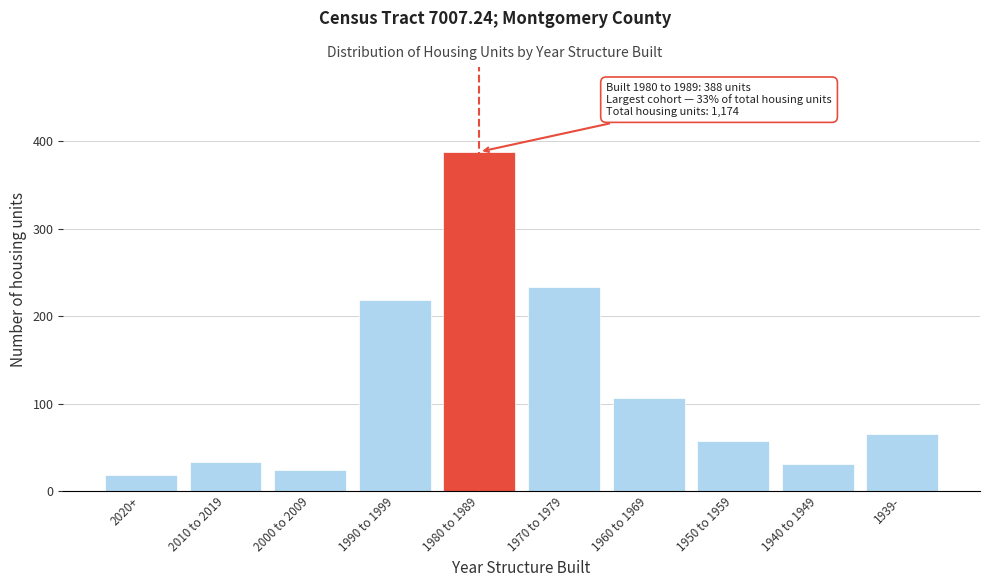

Reading right to left, list all the values displayed in this chart.

65	31	57	106	233	388	219	24	33	18